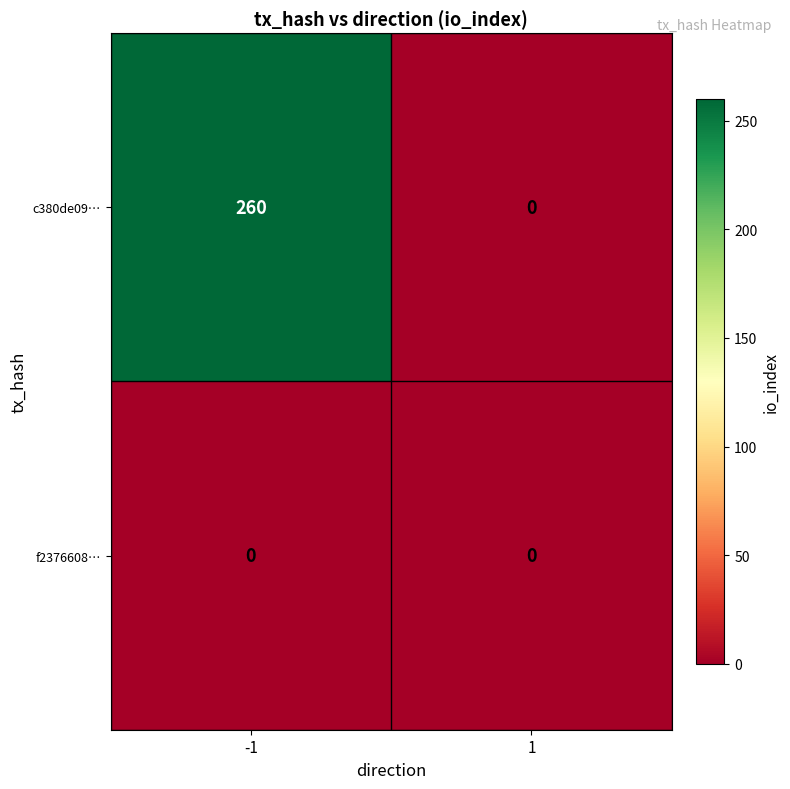

Reading left to right, transcribe all the data shown in this chart.

c380de09…: -1=260	1=0
f2376608…: -1=0	1=0